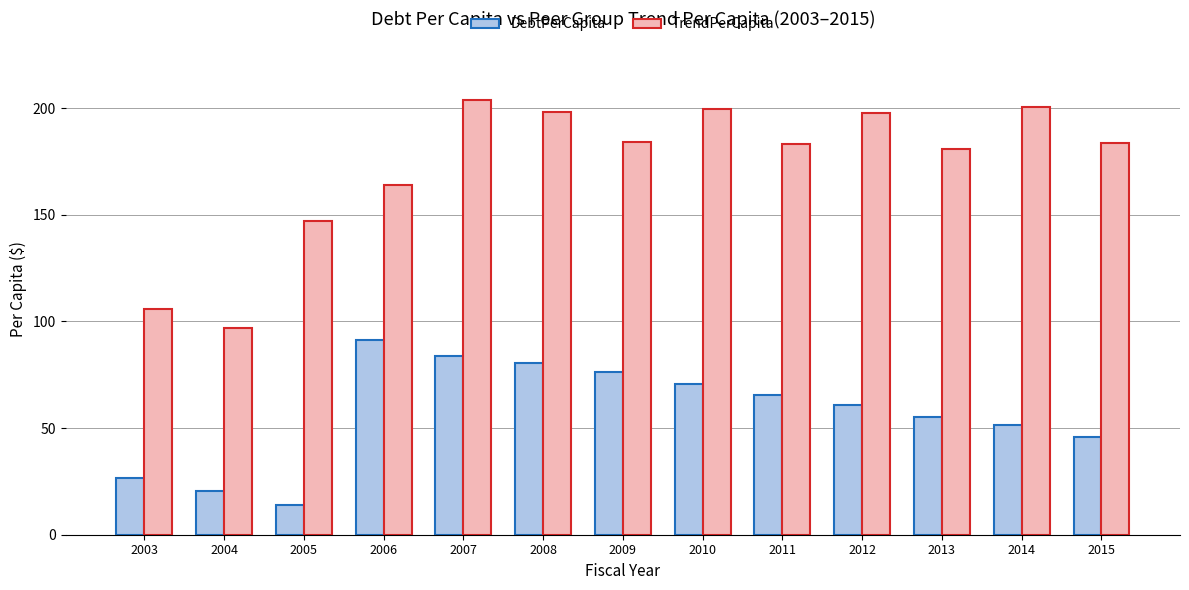

Which series has the largest total across all categories?

TrendPerCapita